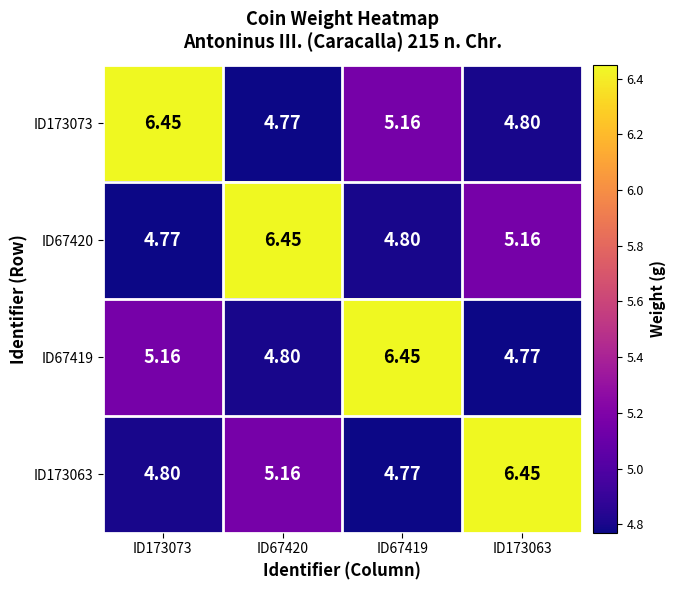

Is the value of ID173063 at ID173063 greater than the value of ID67419 at ID67420?

Yes